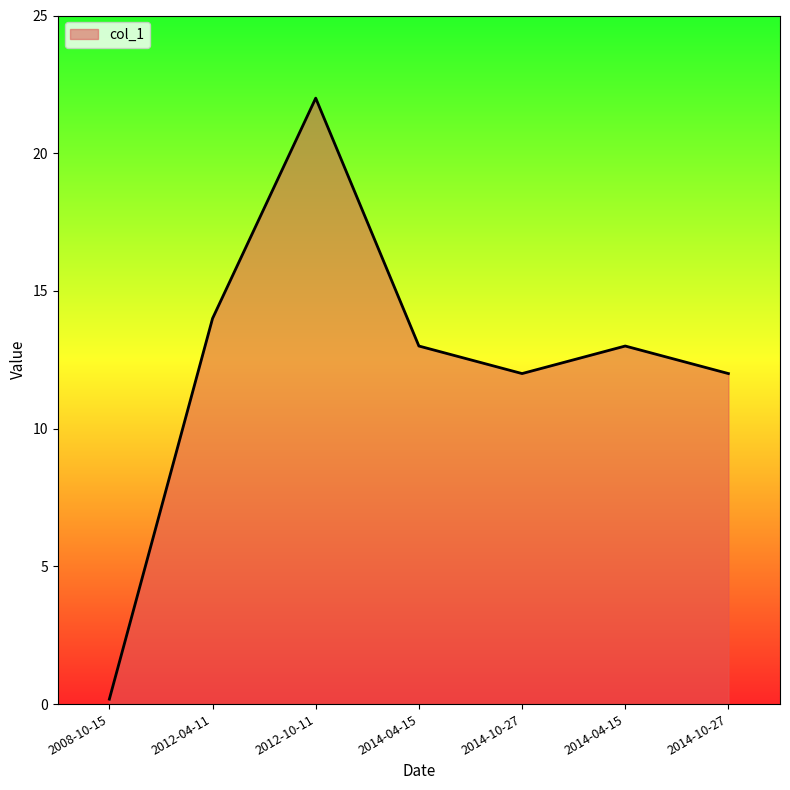

What is the average value?

12.3